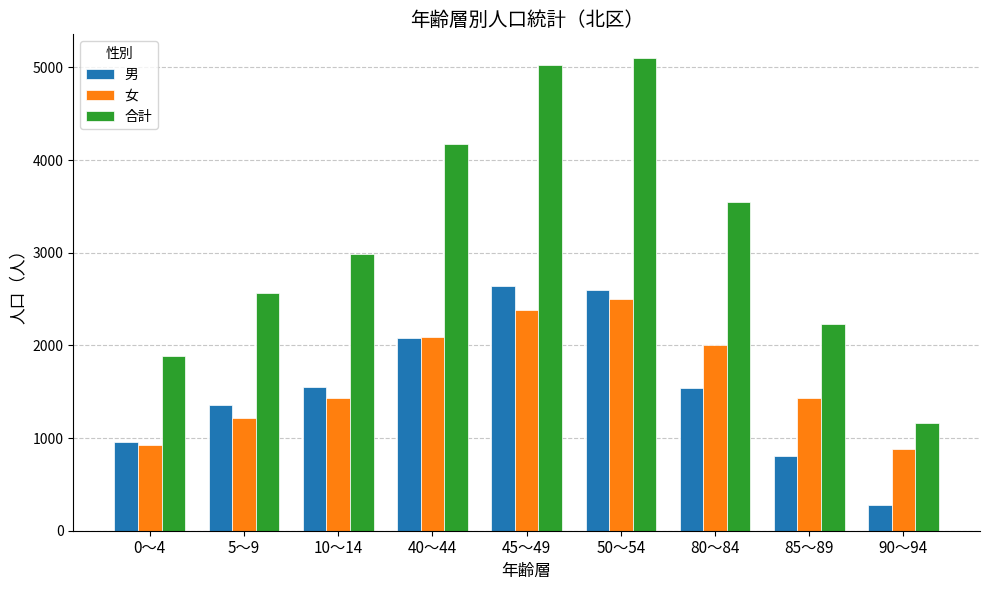

Is it true that 男 equals 2078 at 40～44?

True